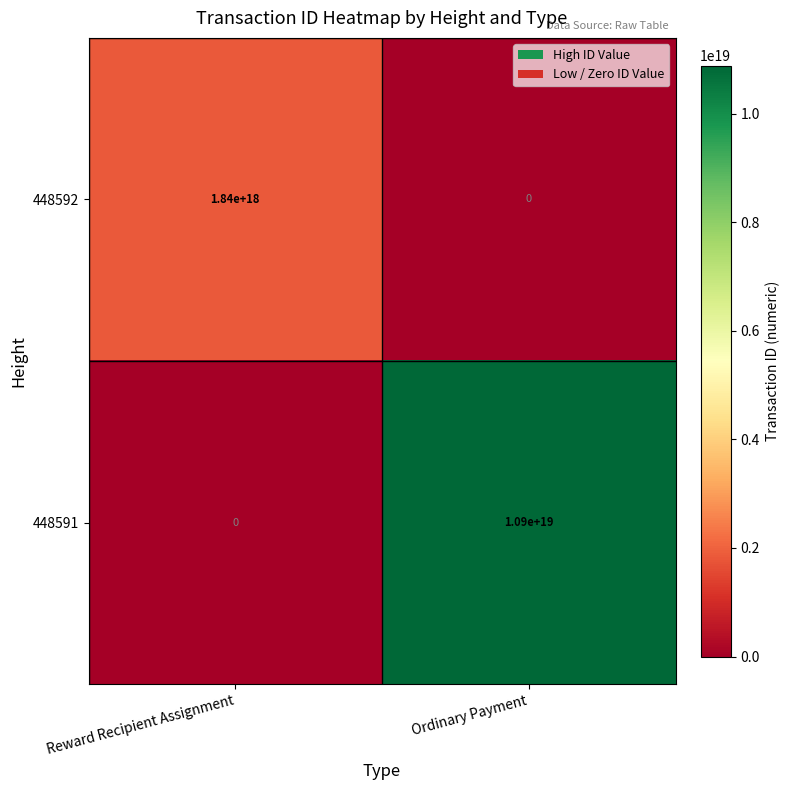

Which series has the widest spread of values?

448591